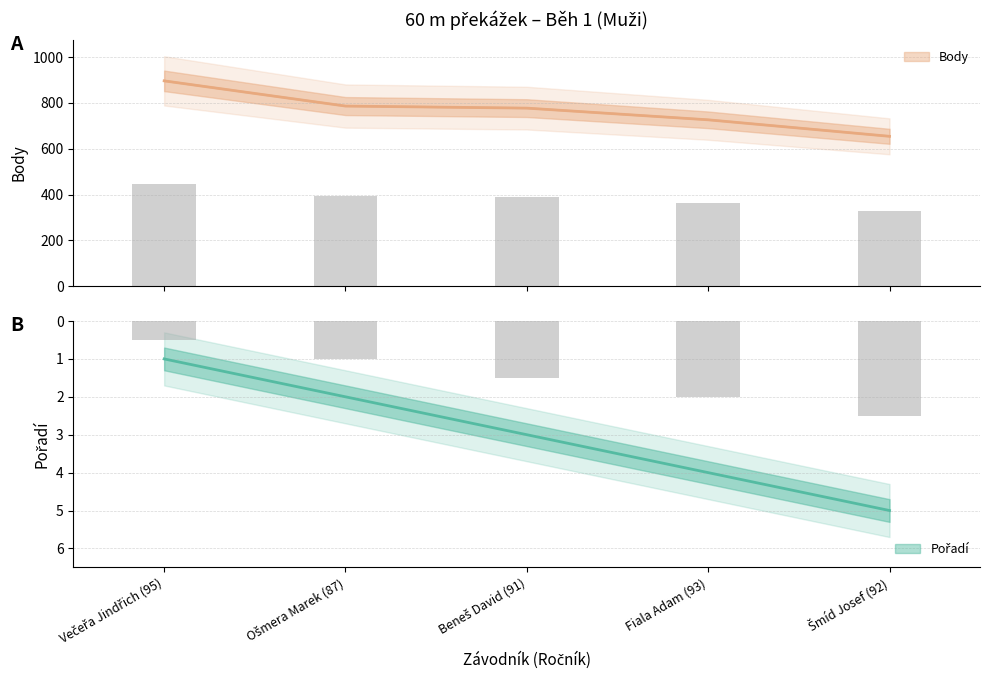

What is the label of the 1st bar from the left?

Večeřa Jindřich (95)